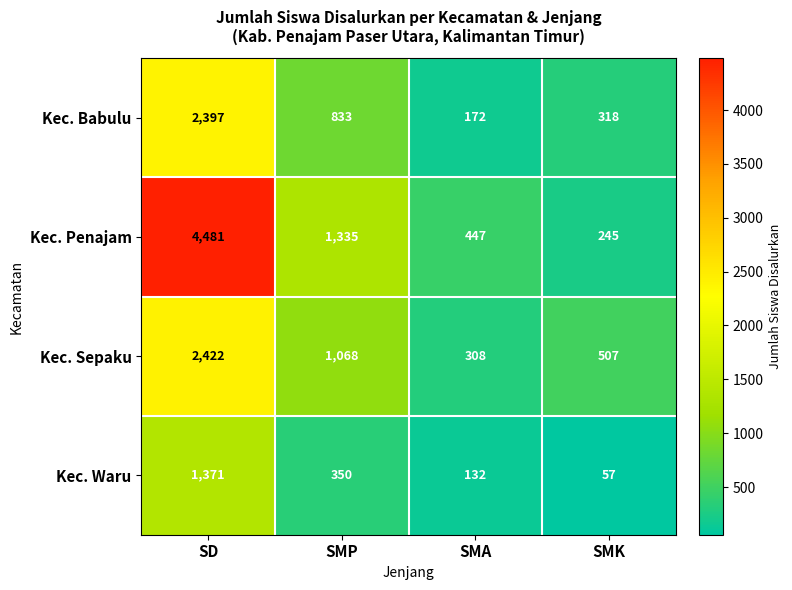

What value does the Kec. Sepaku series have at SMK, to the nearest 10?

510